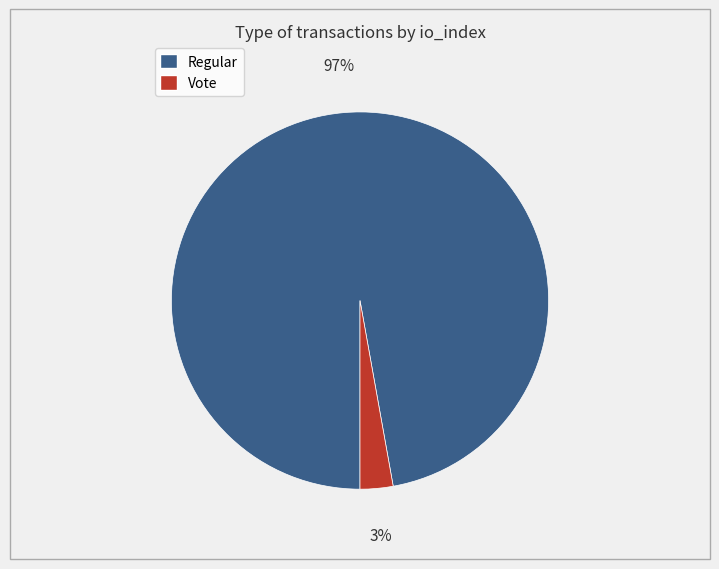

Is there any slice that represents more than half of the pie?

Yes